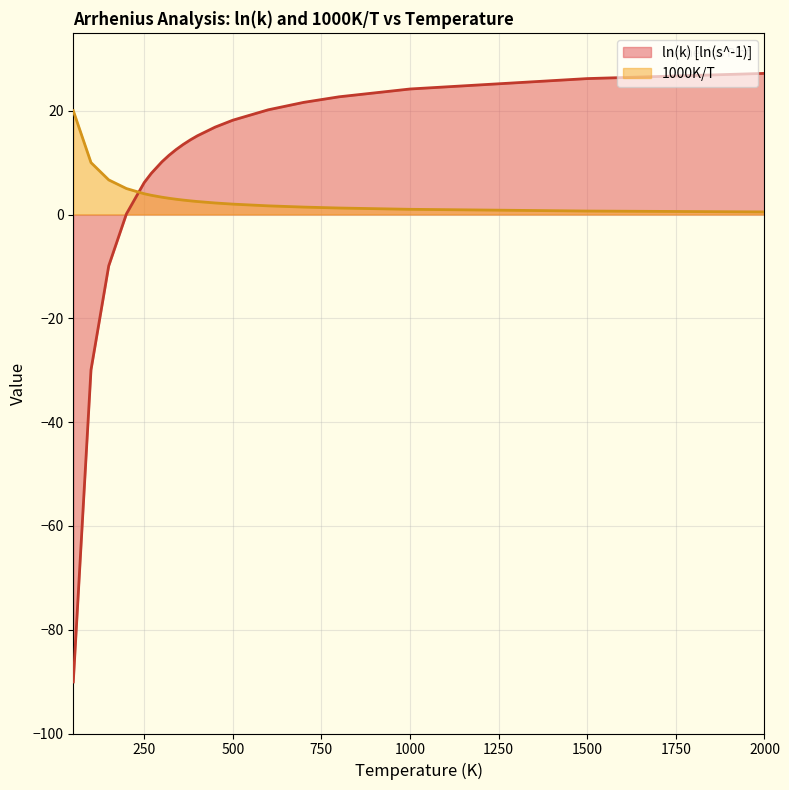

How many intersections are there between 1000K/T and ln(k) [ln(s^-1)]?

1